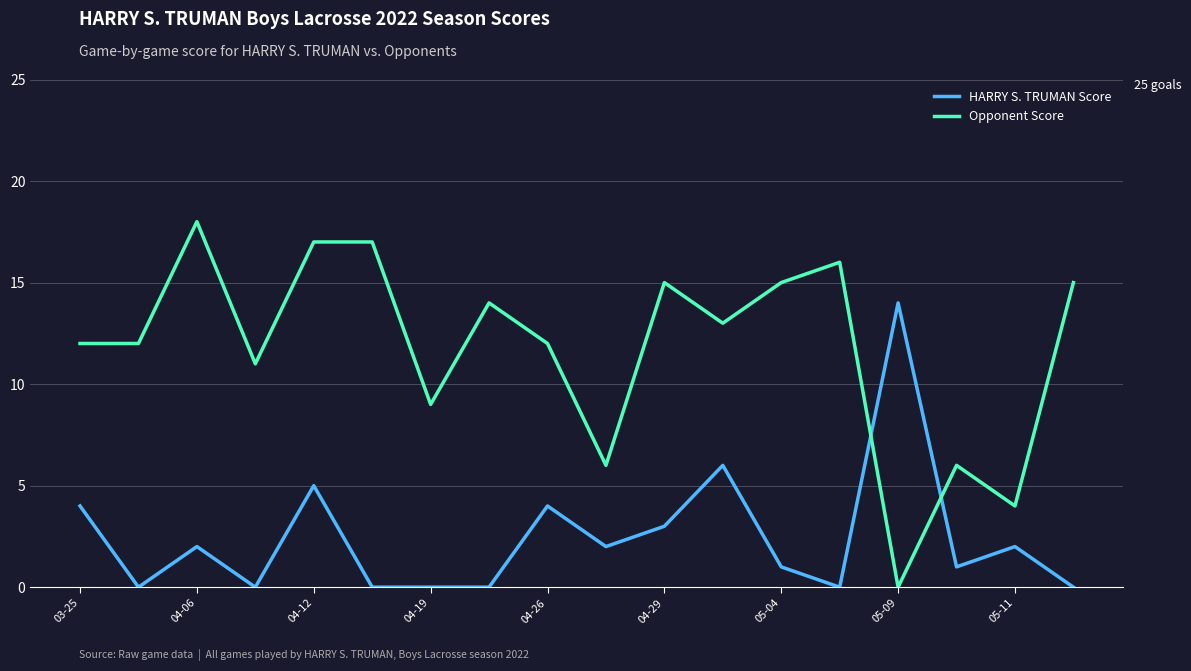

How many intersections are there between Opponent Score and HARRY S. TRUMAN Score?

2